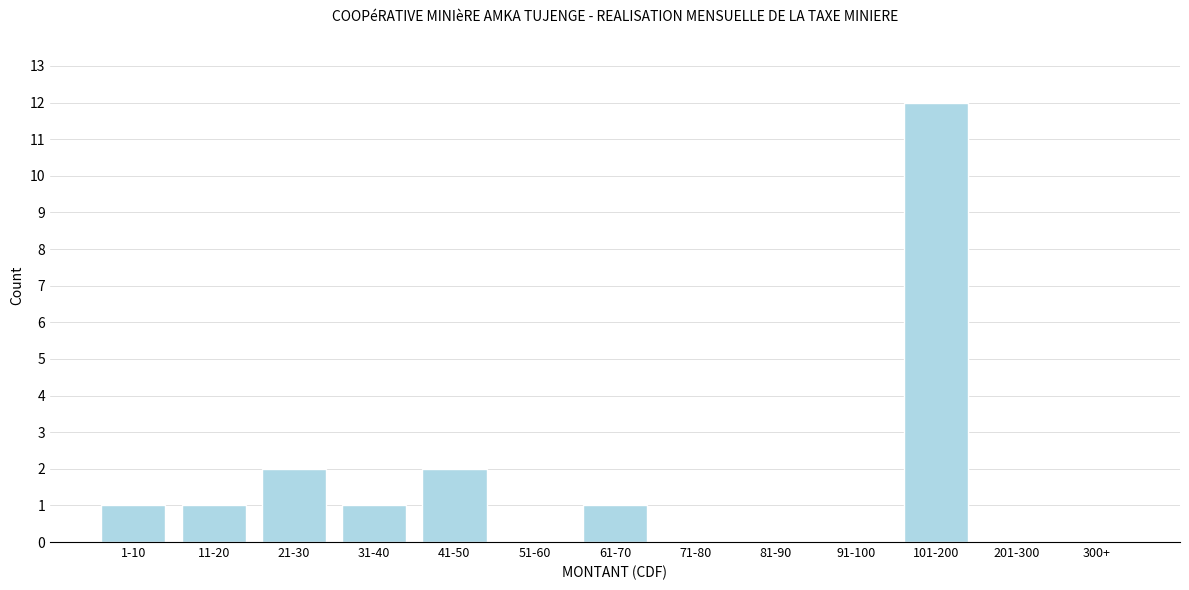

Reading left to right, what are all the values shown in this chart?

1-10=1	11-20=1	21-30=2	31-40=1	41-50=2	51-60=0	61-70=1	71-80=0	81-90=0	91-100=0	101-200=12	201-300=0	300+=0